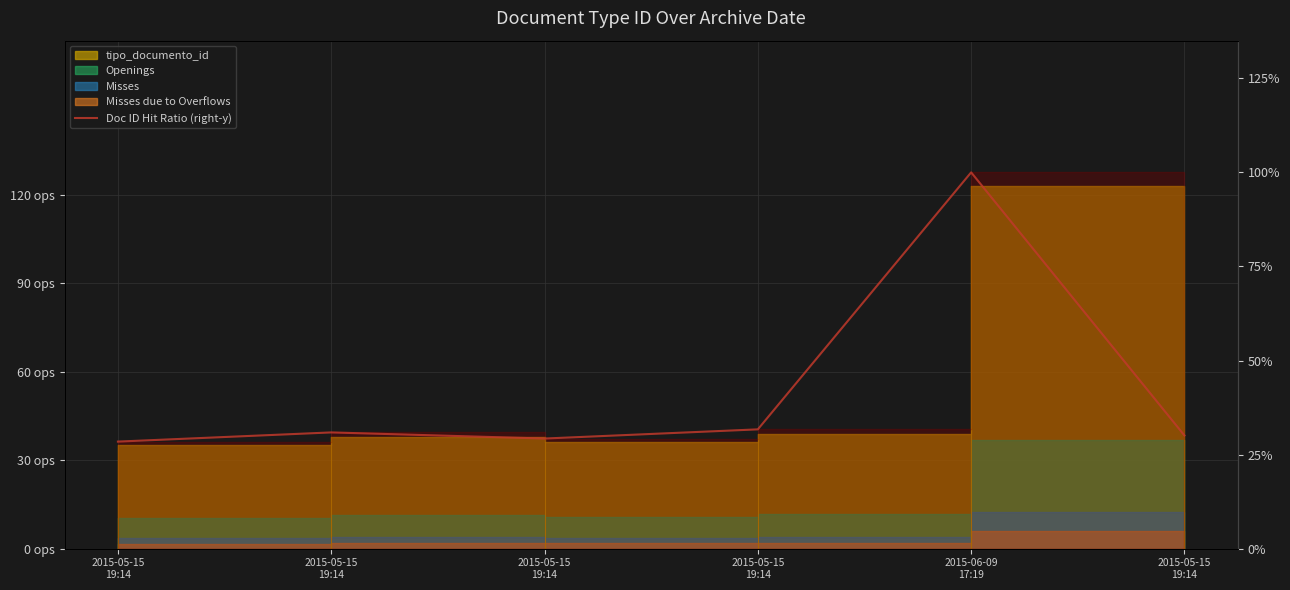

What is the difference between the values at 2015-05-15
19:14 and 2015-05-15
19:14?

1.6